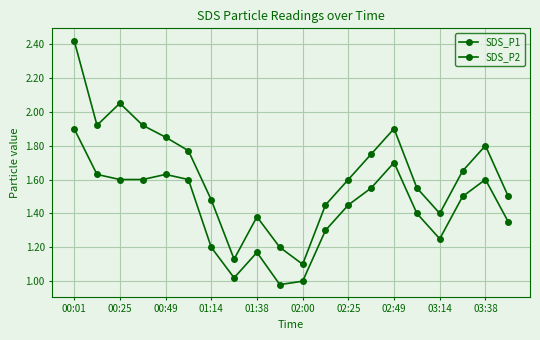

How many lines are shown in the chart?

2